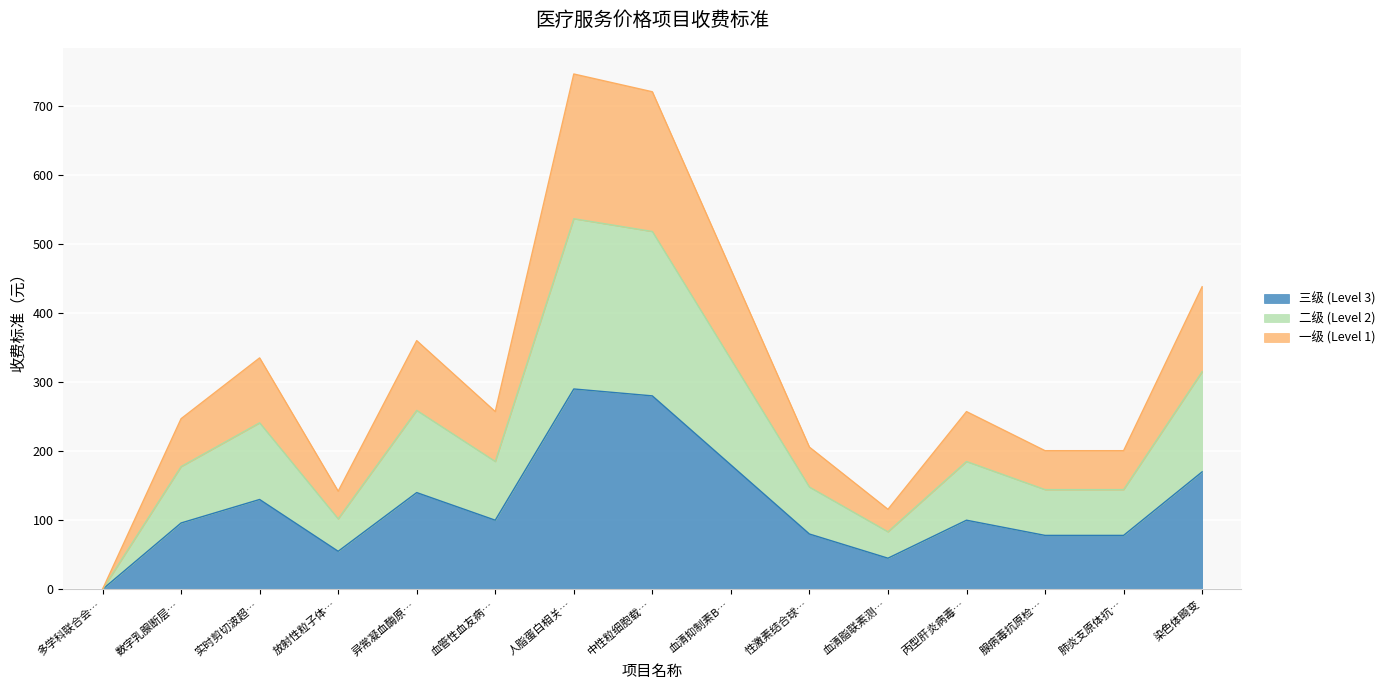

True or false: 三级 (Level 3) and 二级 (Level 2) cross at least once.

False